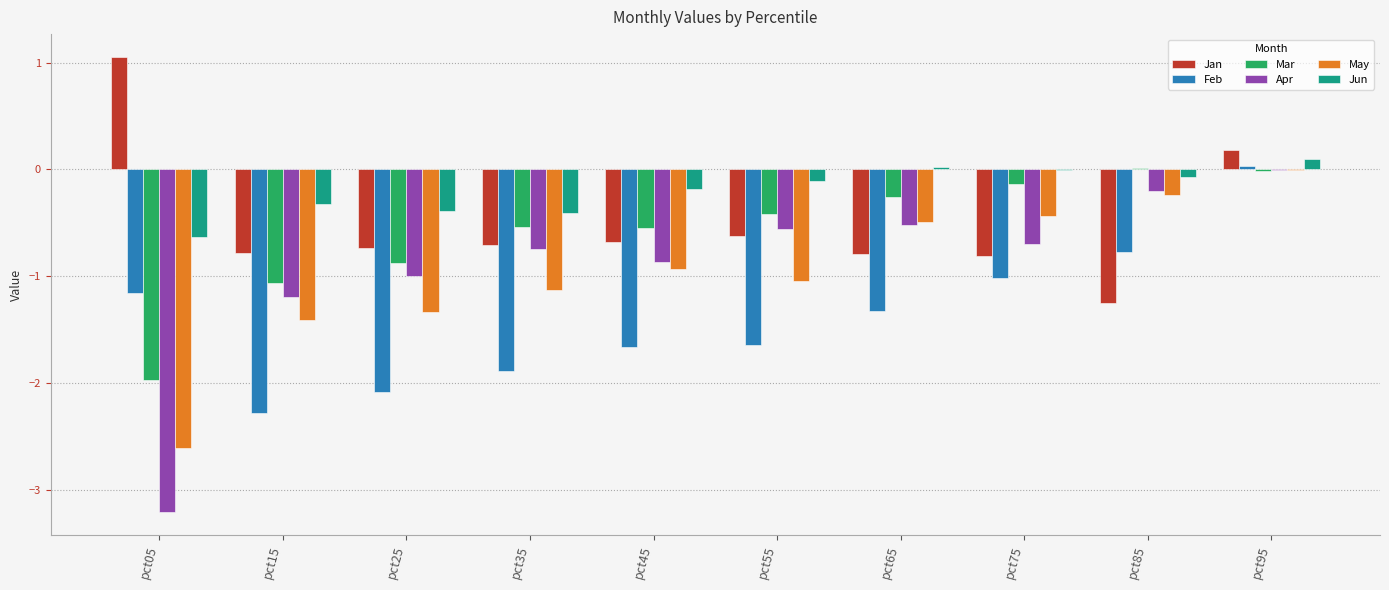

Read the Feb value at pct25.

-2.1